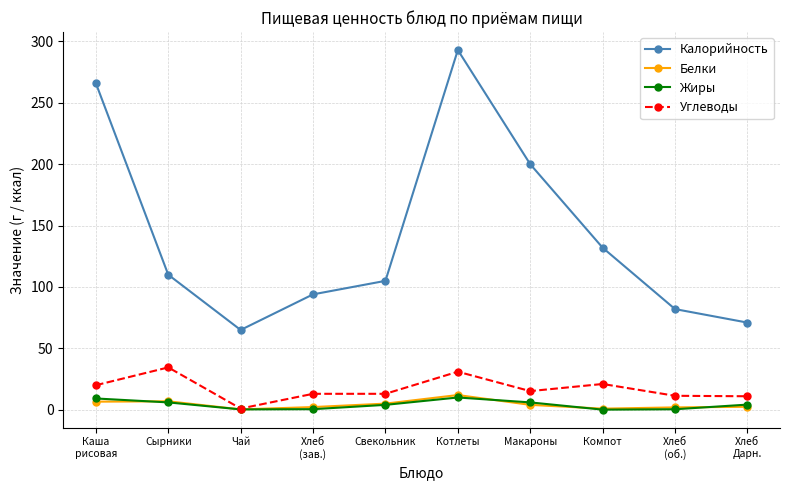

What is the difference between the maximum and minimum values in the Жиры series?

9.9